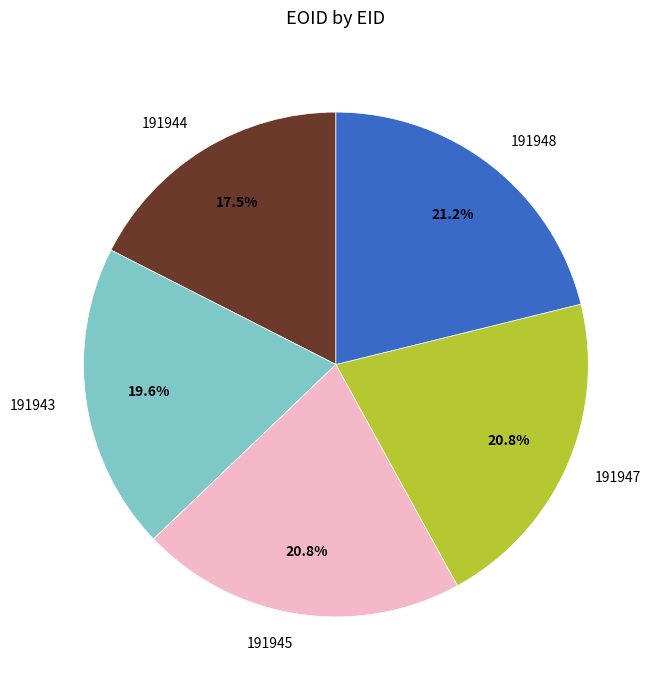

To the nearest percent, what is the average slice percentage?

20%